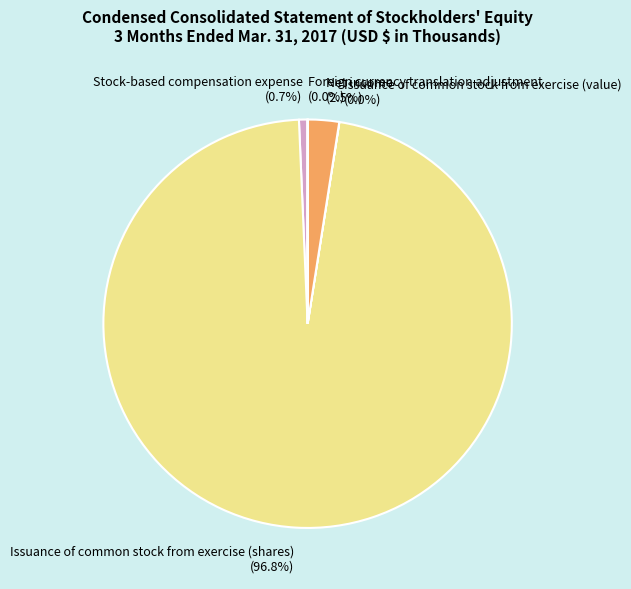

Is Net income the majority of the pie?

No